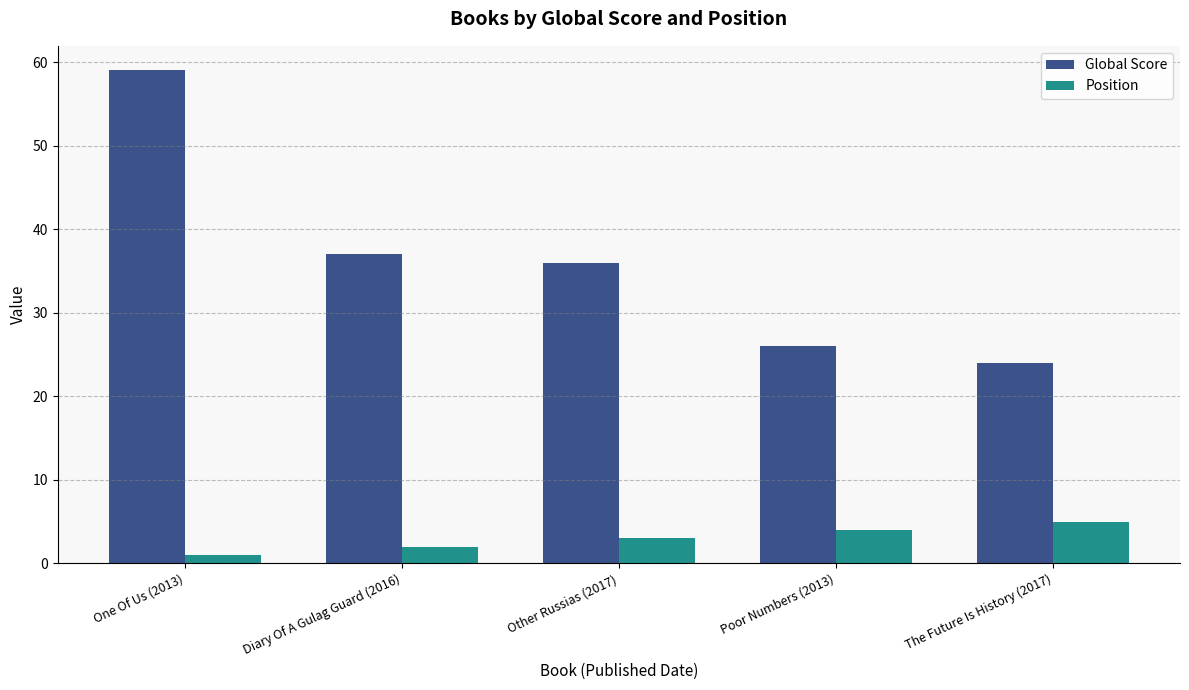

What is the label of the 4th bar from the right?

Diary Of A Gulag Guard (2016)